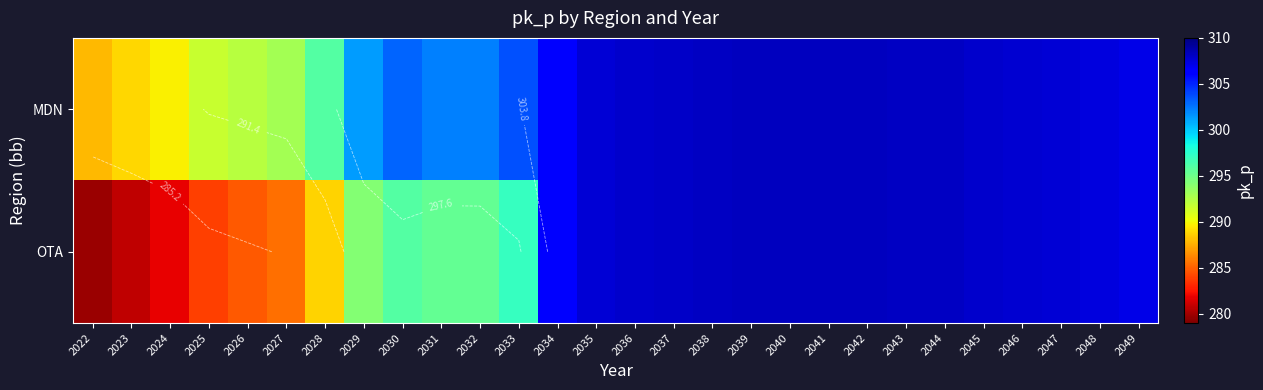

The OTA series shows 308.2 at 2038. True or false?

True